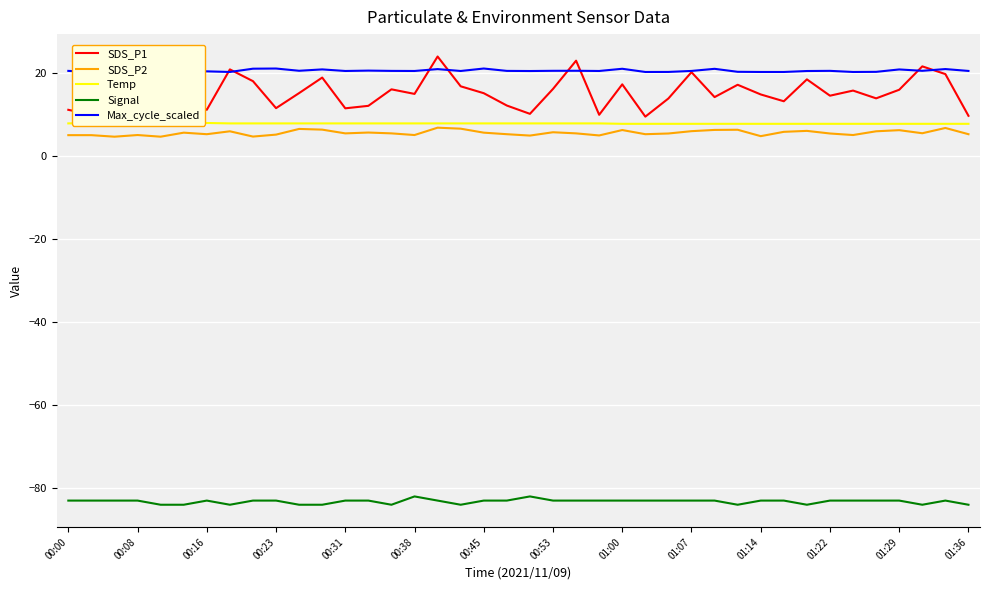

The Signal series shows -83.0 at 00:45. True or false?

True